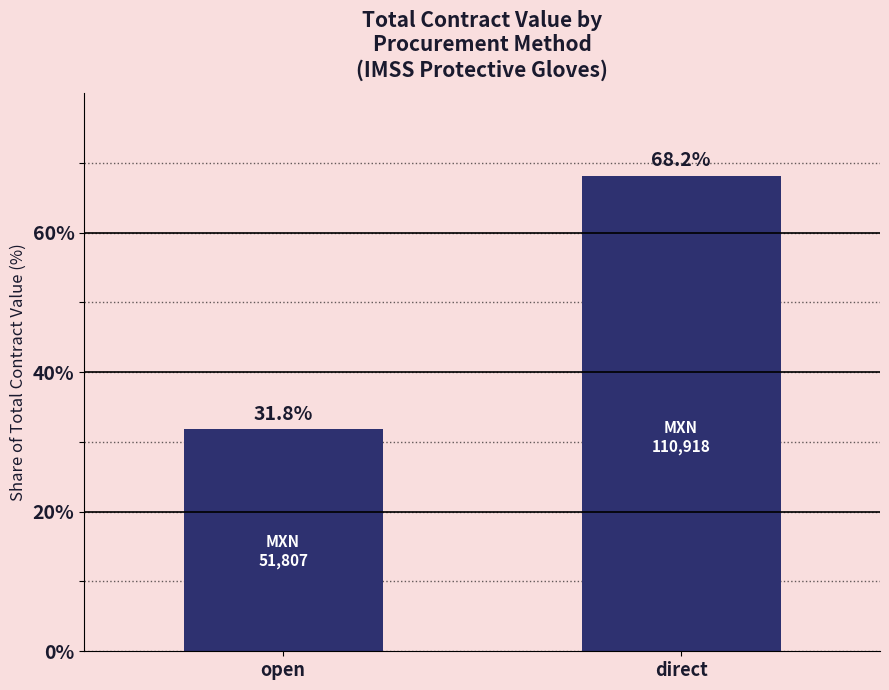

Between direct and open, which is larger?

direct